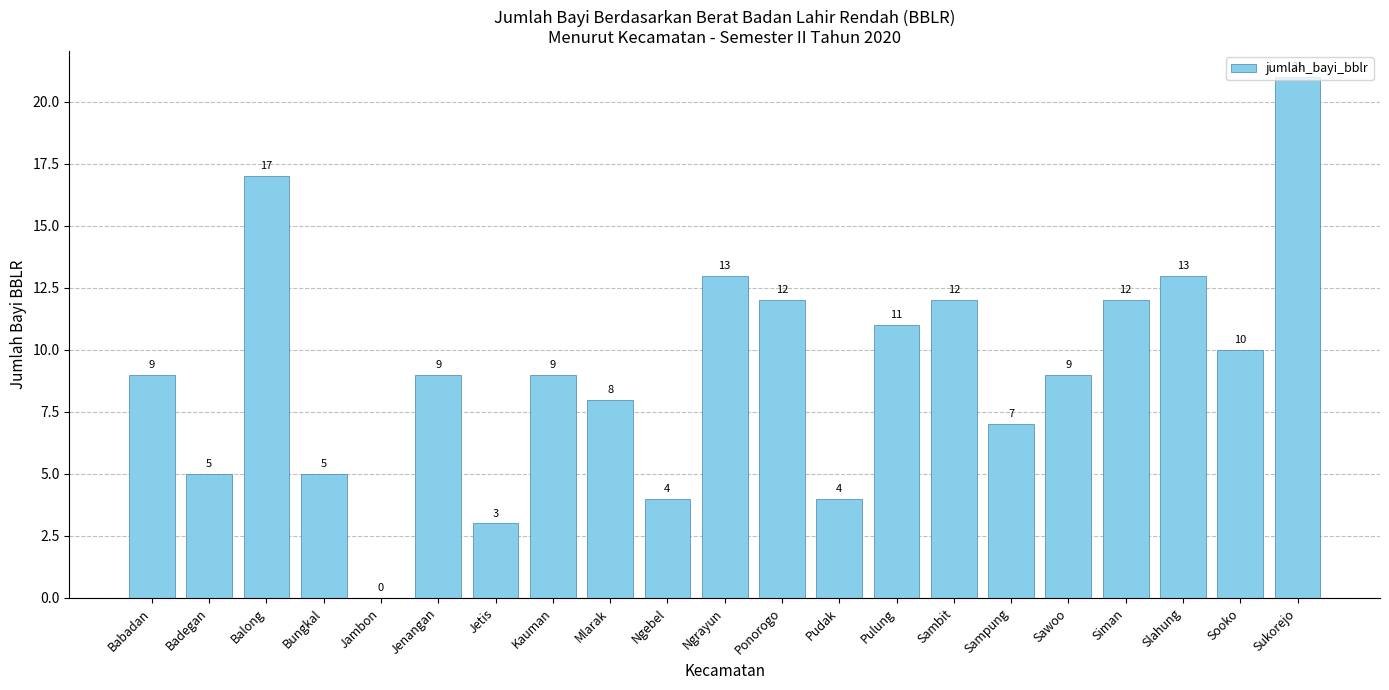

What is the approximate value at Pulung?

11